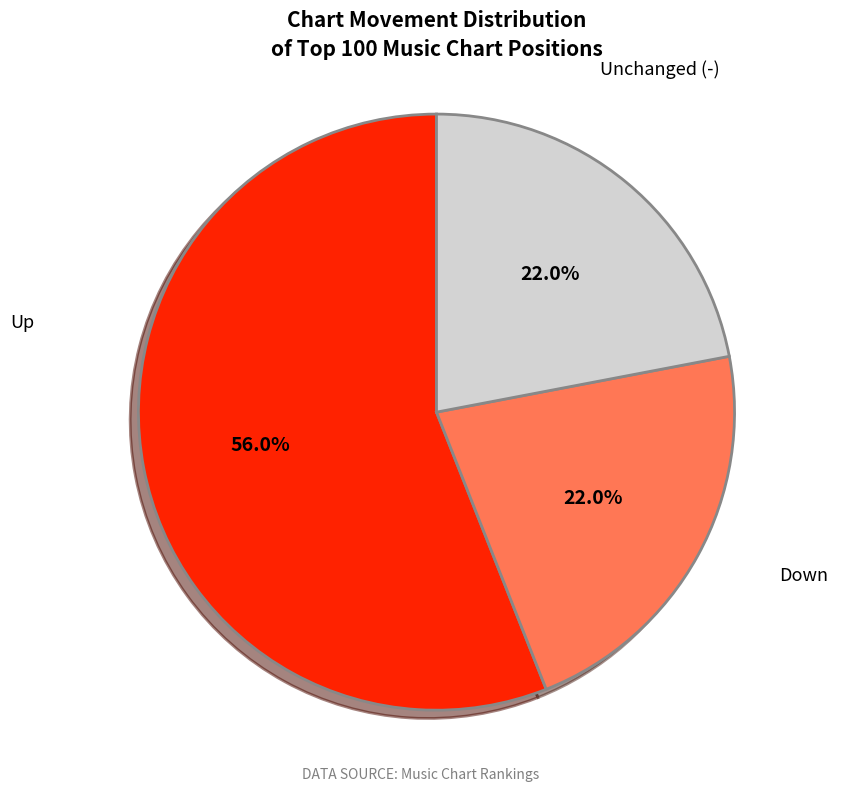

Is there any slice that represents more than half of the pie?

Yes